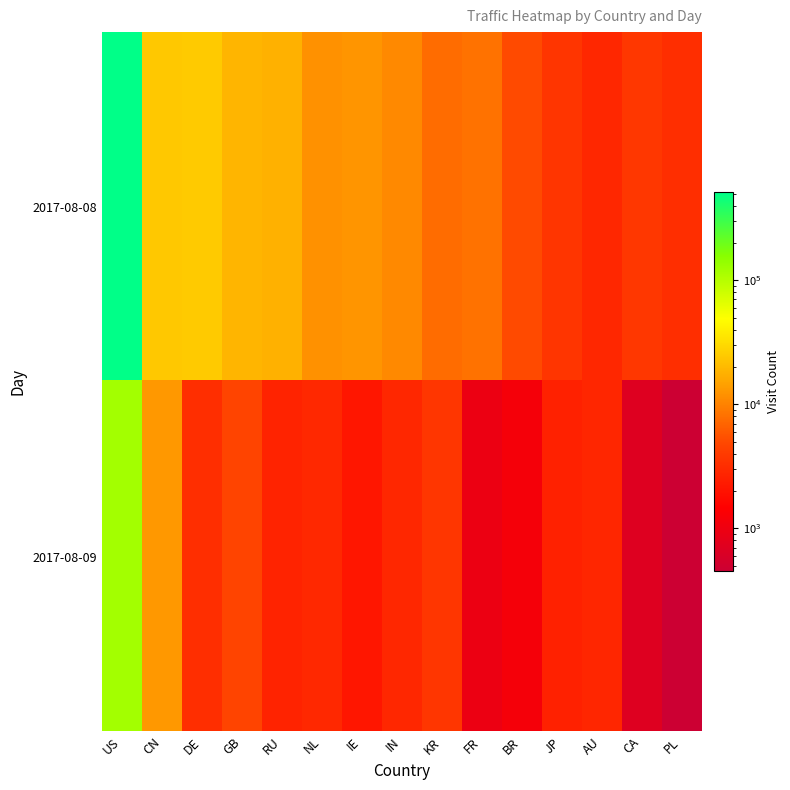

Which series has the largest range (max minus min)?

2017-08-08